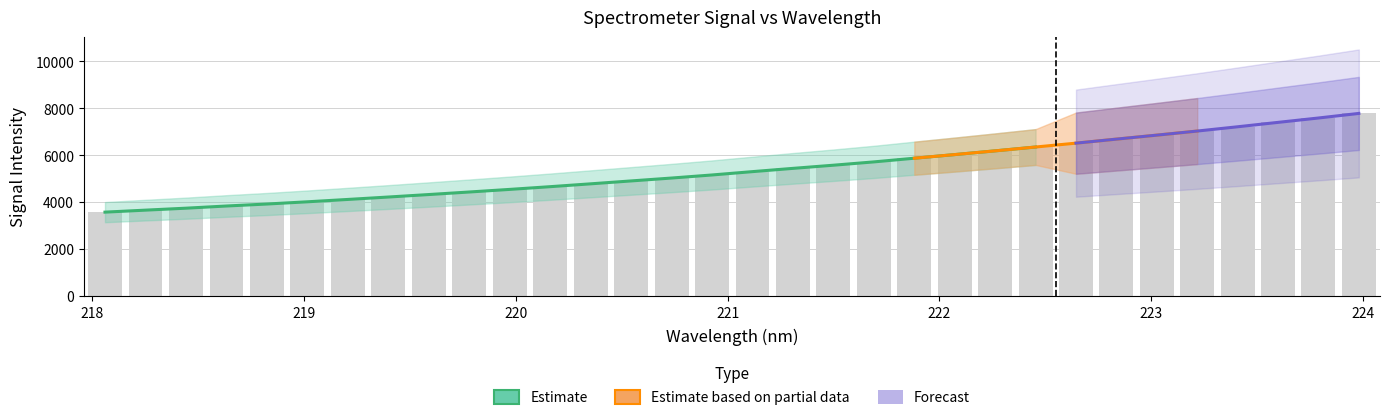

Does the chart contain any negative values?

No